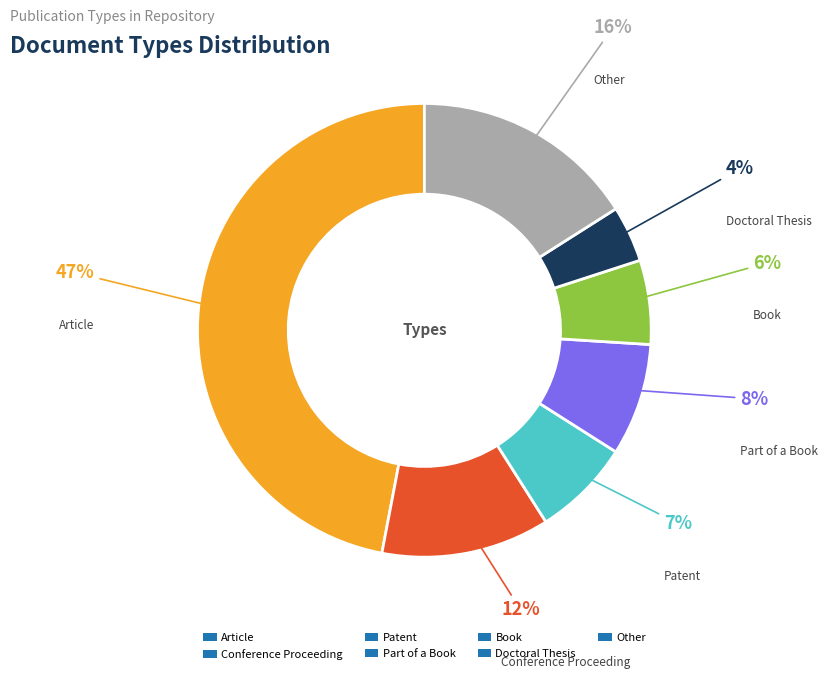

Approximately how many times larger is the value at Doctoral Thesis compared to Conference Proceeding?

0.3